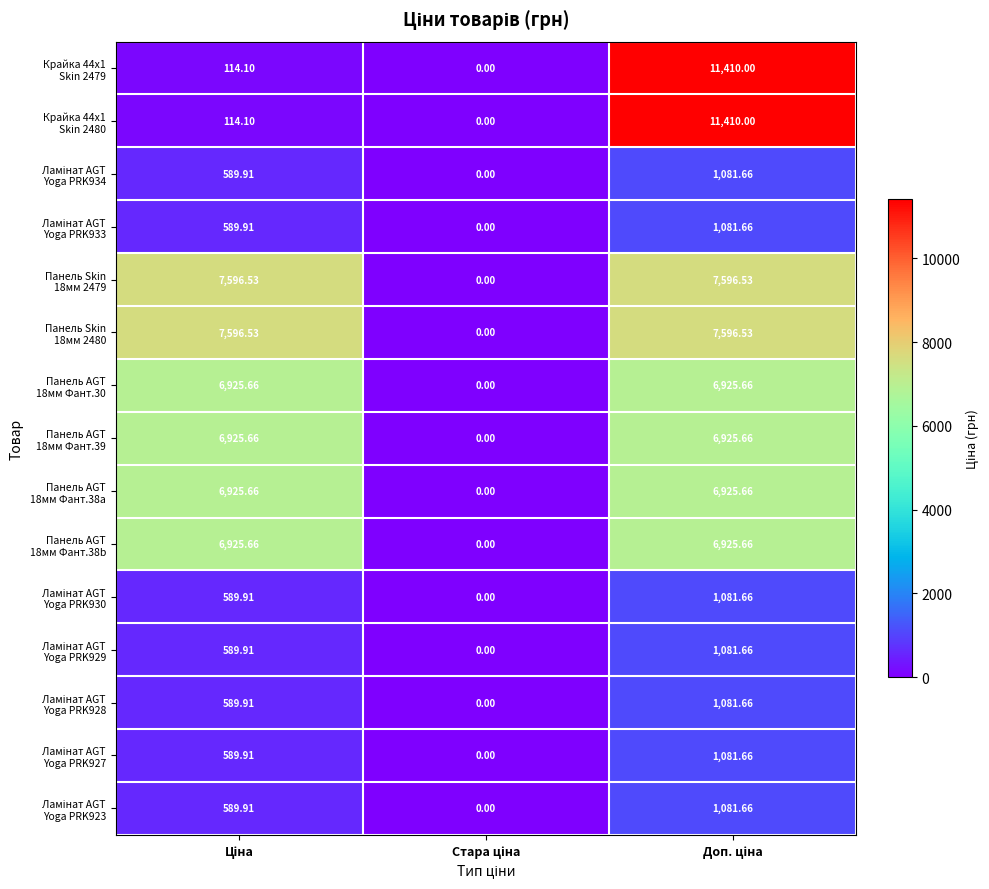

Rank the series at Ціна from highest to lowest value.

Панель Skin 18мм 2479, Панель Skin 18мм 2480, Панель AGT 18мм Фант.30, Панель AGT 18мм Фант.39, Панель AGT 18мм Фант.38a, Панель AGT 18мм Фант.38b, Ламінат AGT Yoga PRK934, Ламінат AGT Yoga PRK933, Ламінат AGT Yoga PRK930, Ламінат AGT Yoga PRK929, Ламінат AGT Yoga PRK928, Ламінат AGT Yoga PRK927, Ламінат AGT Yoga PRK923, Крайка 44x1 Skin 2479, Крайка 44x1 Skin 2480